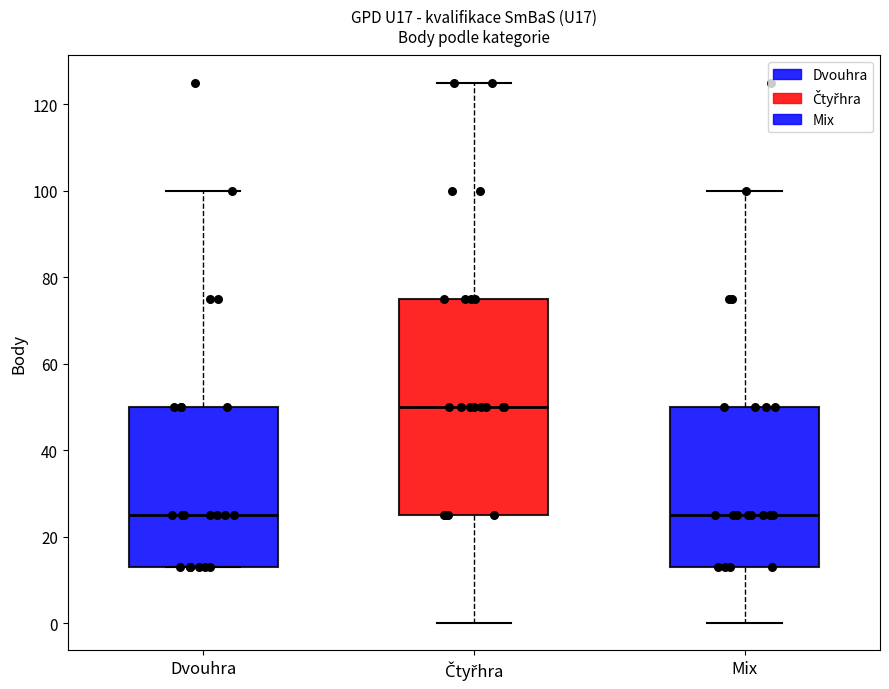

Comparing the boxes themselves (not the whiskers), which one is the tallest?

Čtyřhra